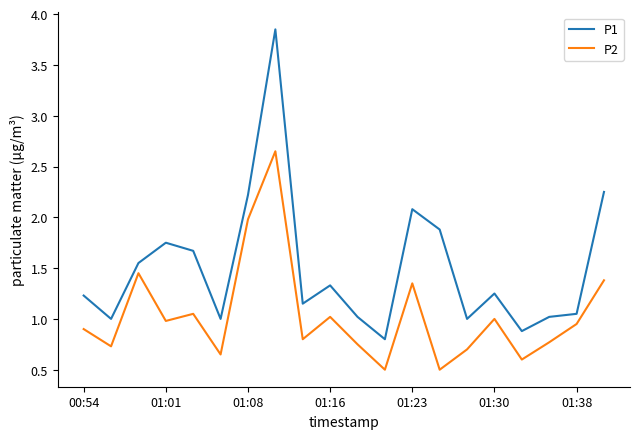

True or false: P1 and P2 intersect in this chart.

False